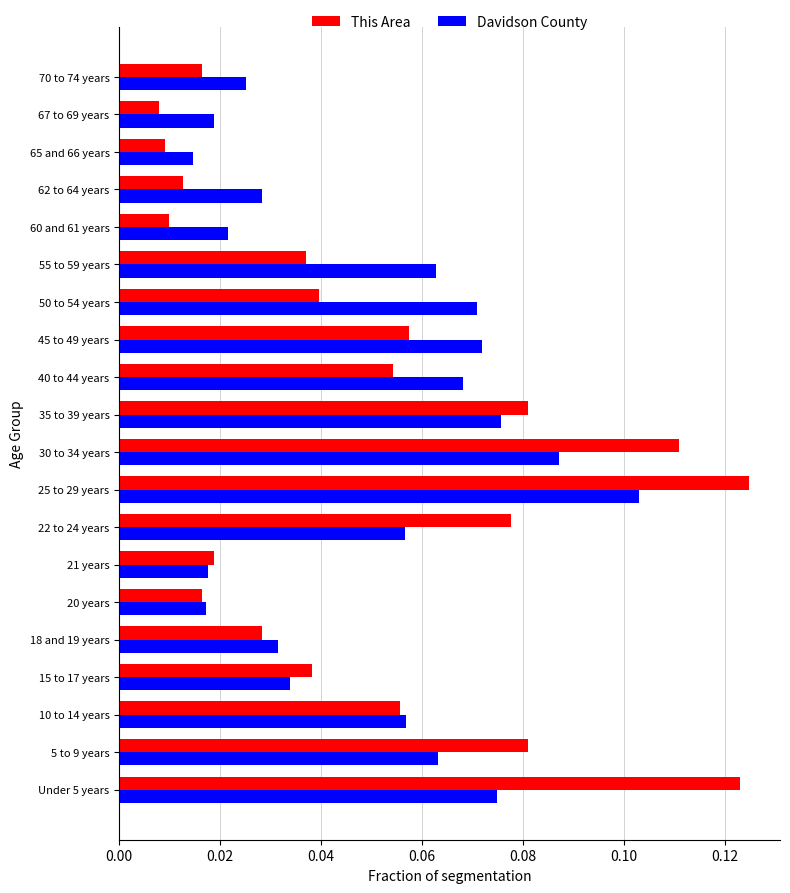

At how many categories does at least one series exceed 0?

20